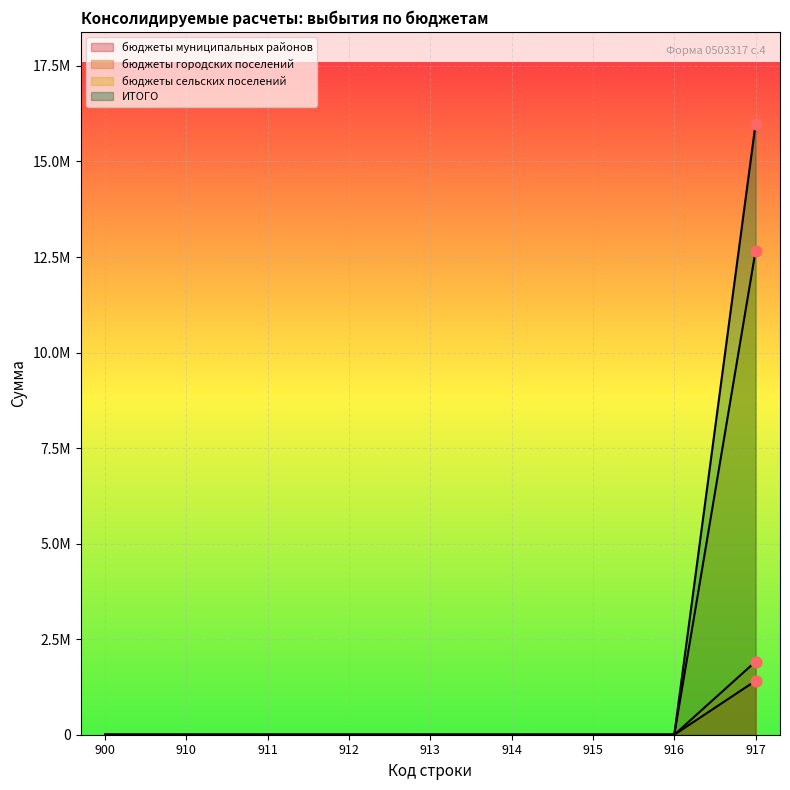

At which category is the sum across all series the highest?

917